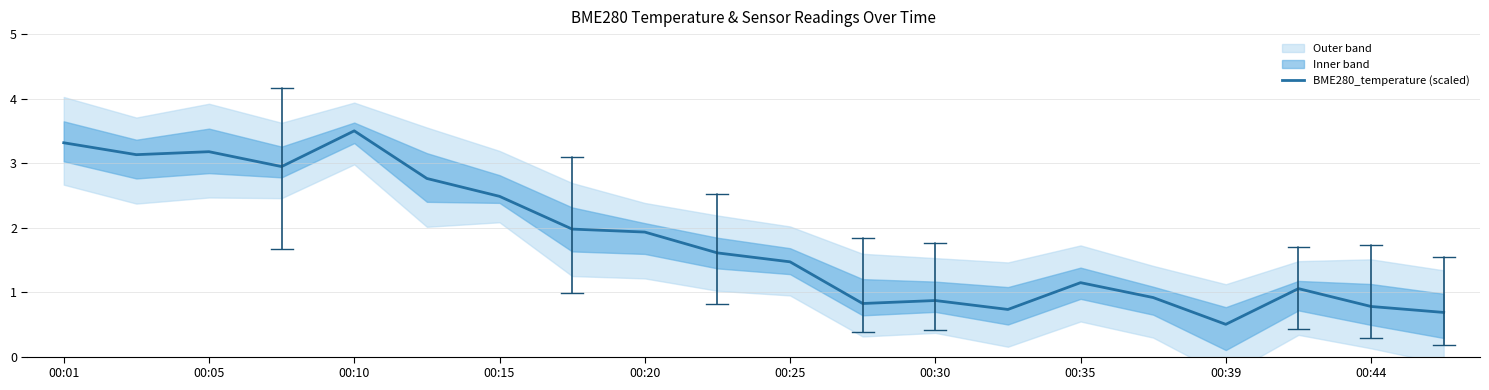

At which label does the data first exceed 1?

00:01